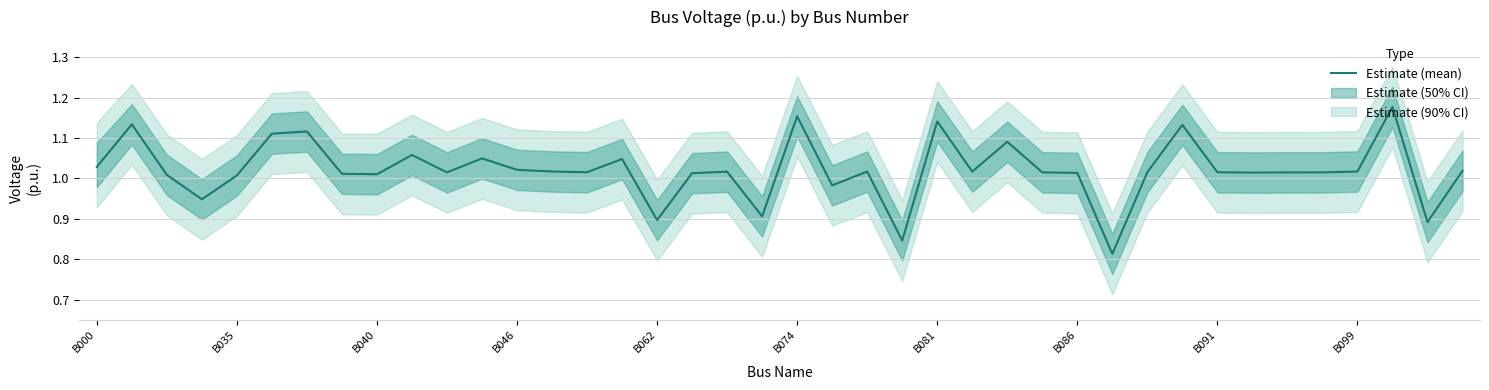

Does the chart have visible grid lines?

Yes